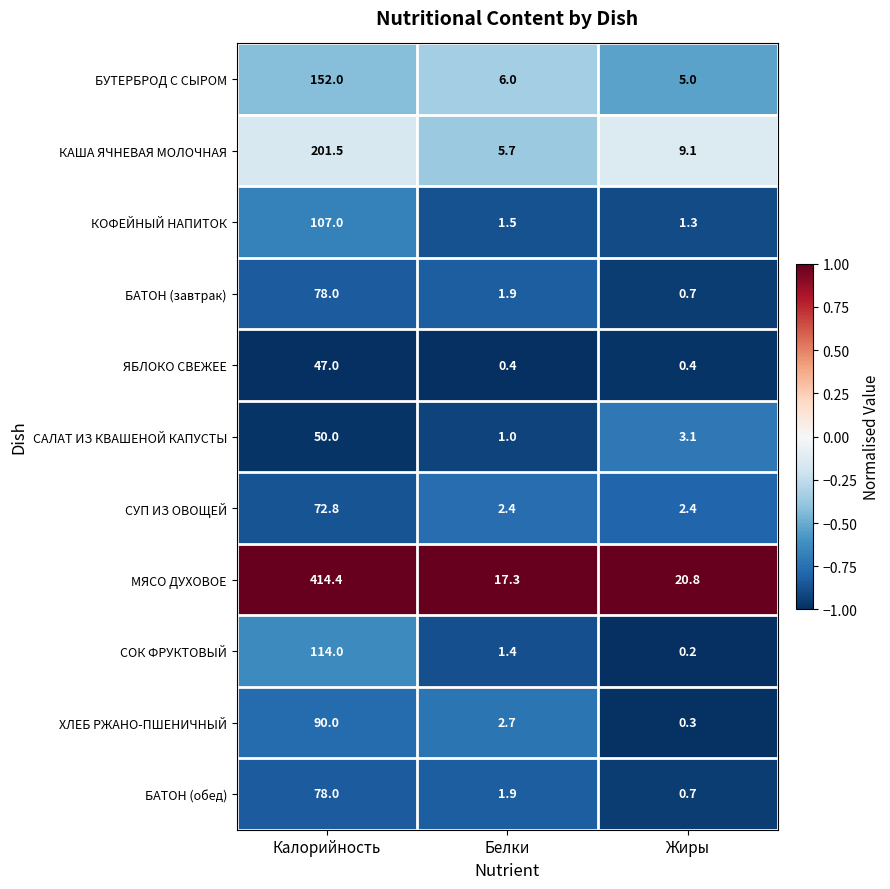

What is the sum of all БУТЕРБРОД С СЫРОМ values?

163.0